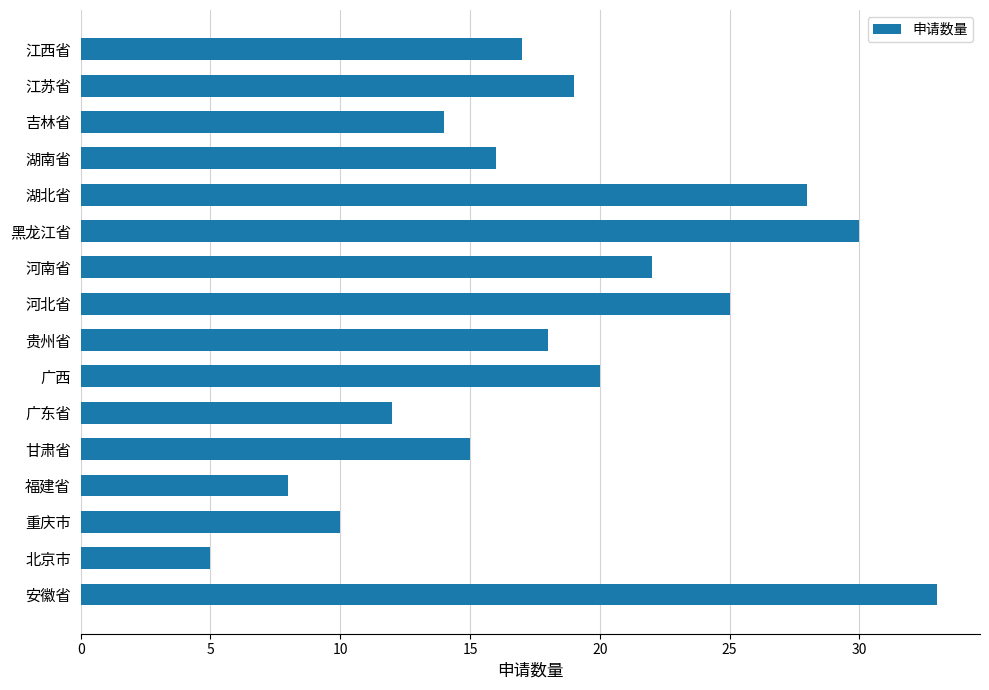

List the labels in order of value, largest first.

安徽省, 黑龙江省, 湖北省, 河北省, 河南省, 广西, 江苏省, 贵州省, 江西省, 湖南省, 甘肃省, 吉林省, 广东省, 重庆市, 福建省, 北京市